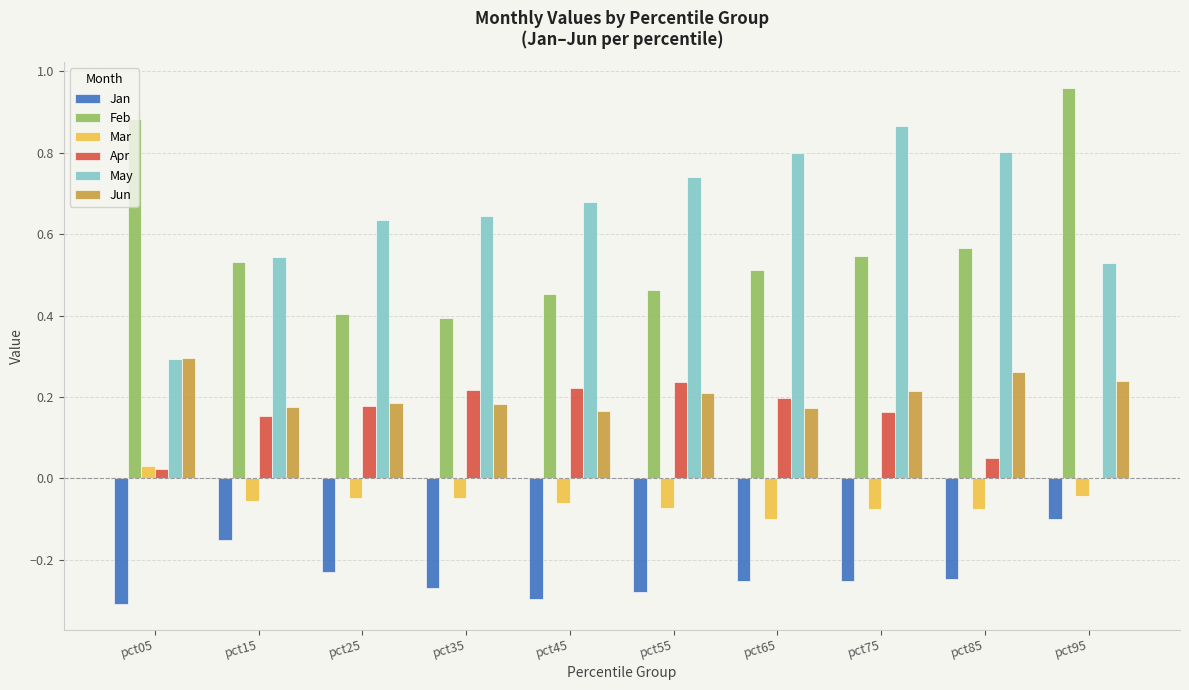

Between pct45 and pct75, which series saw the biggest shift?

May